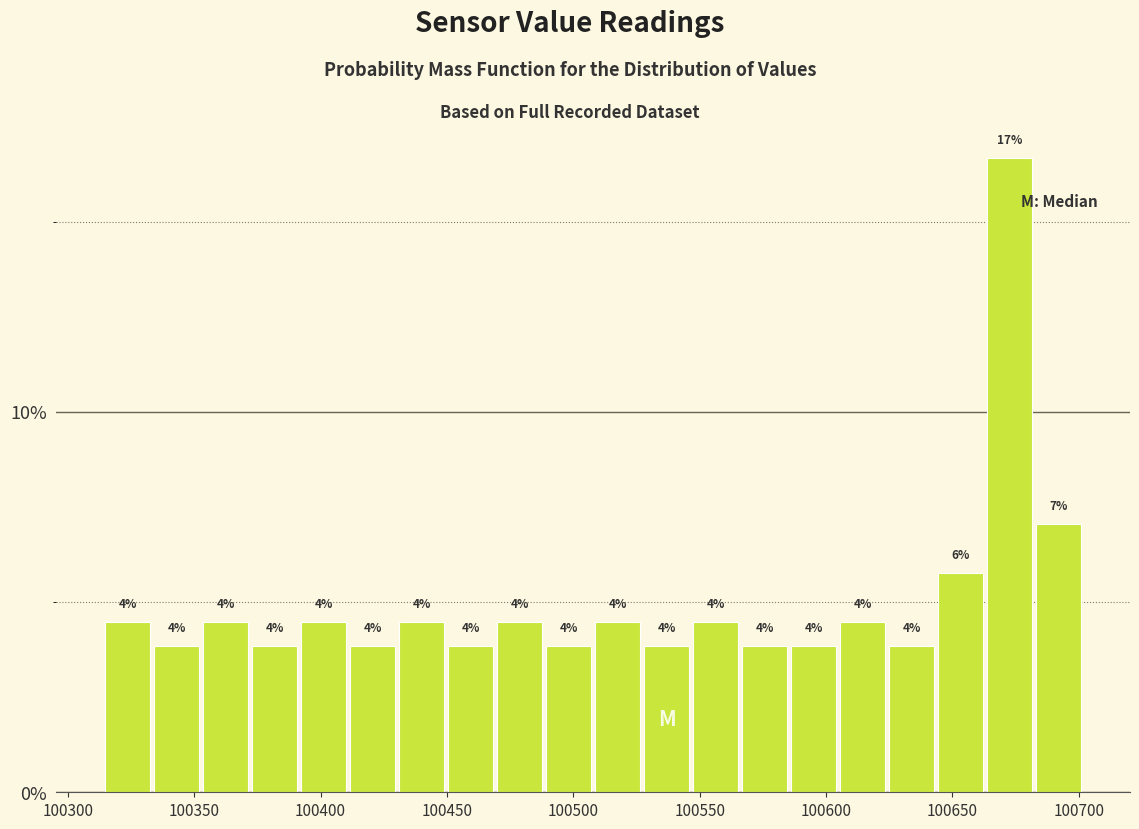

Around what value on the x-axis is the tallest bar? Give the approximate position of its centre, as read against the axis.

100675